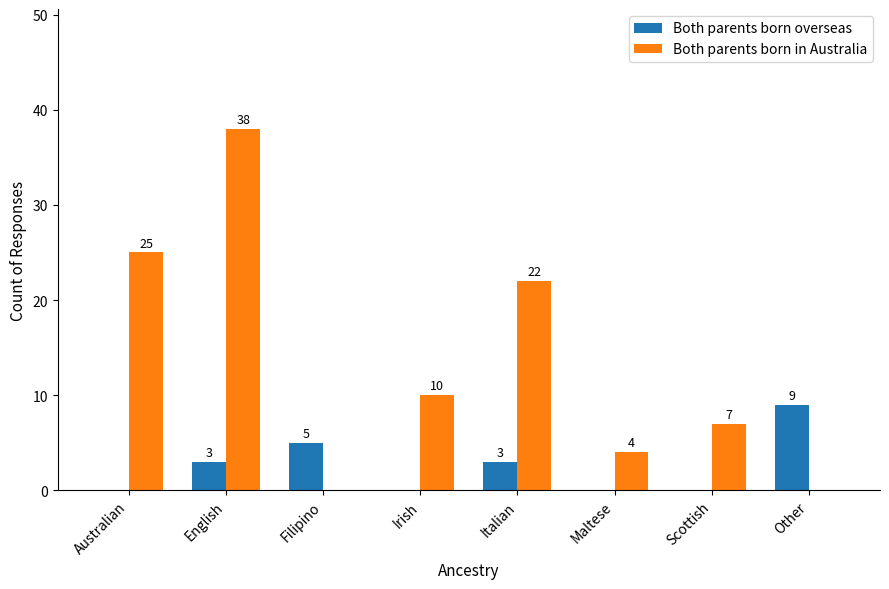

Reading left to right, transcribe all the data shown in this chart.

Both parents born overseas: 0	3	5	0	3	0	0	9
Both parents born in Australia: 25	38	0	10	22	4	7	0